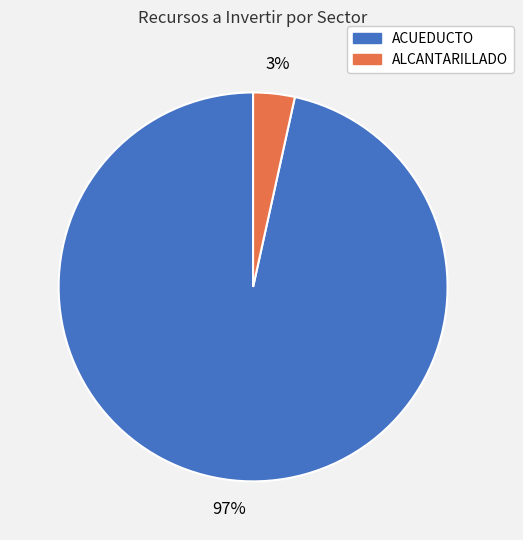

To the nearest percent, what is the average slice percentage?

50%